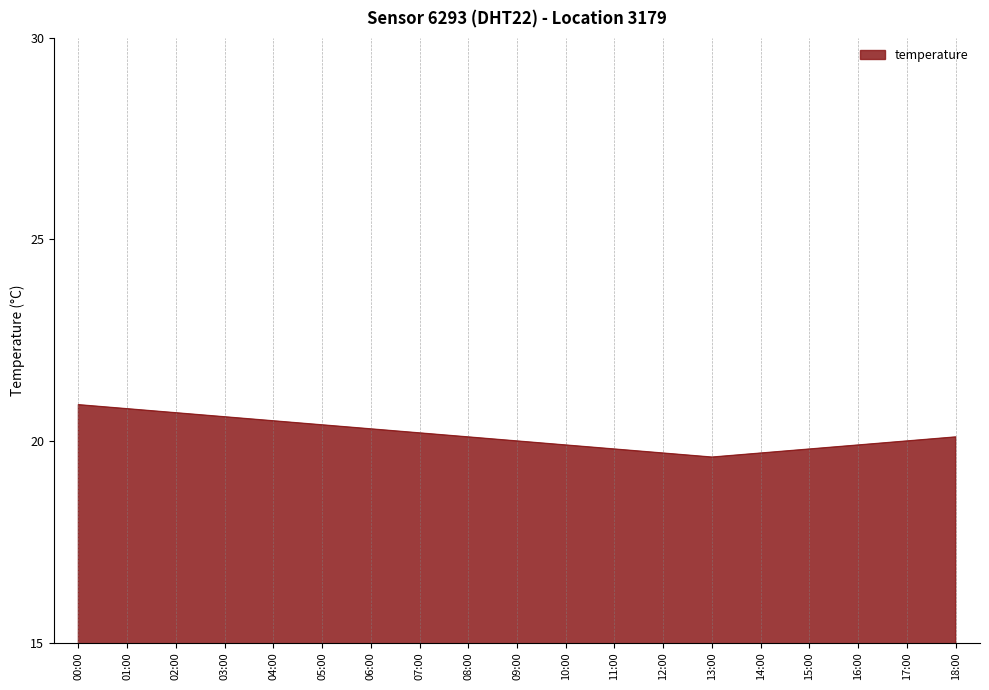

What is the maximum value shown in the chart?

20.9